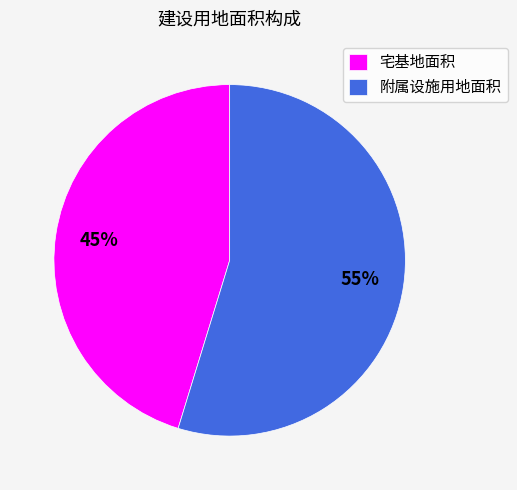

Do 附属设施用地面积 and 宅基地面积 together represent more than half of the pie?

Yes